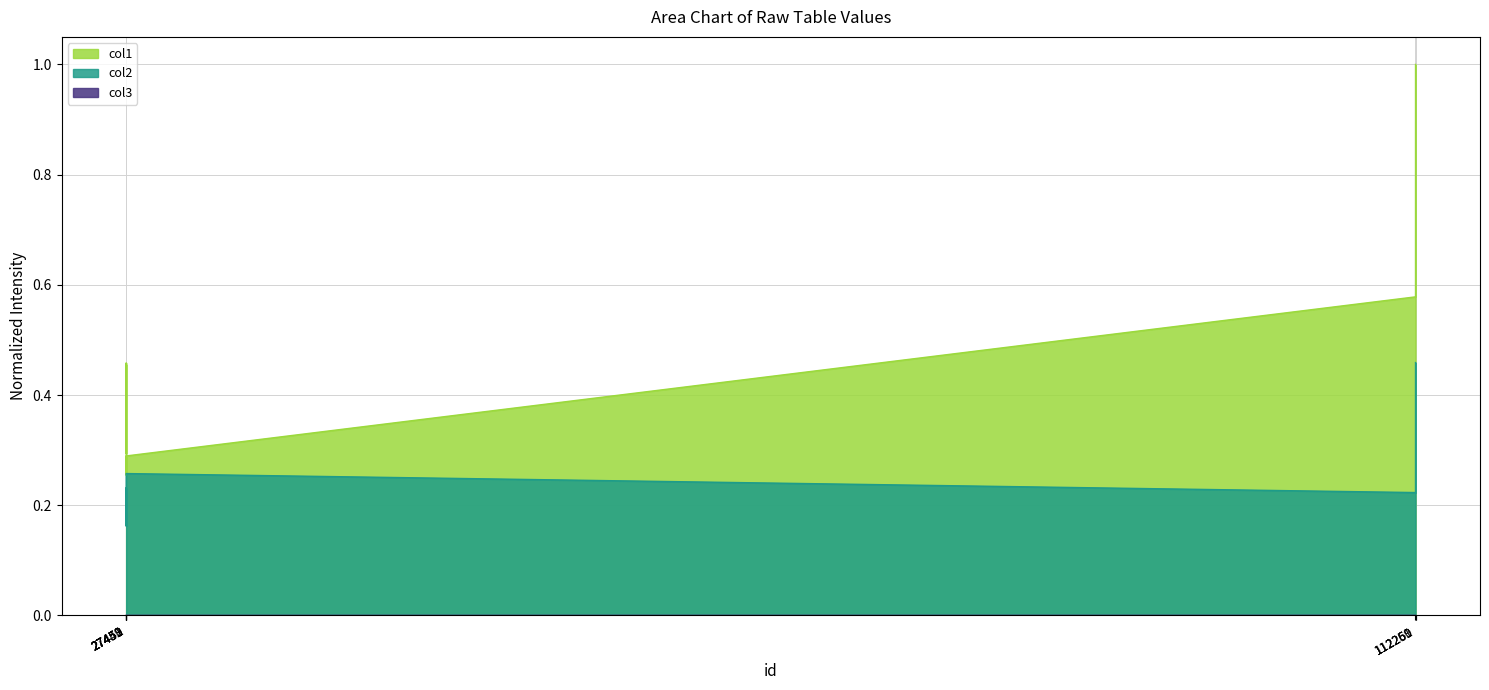

True or false: col3 has more than 1 points higher than both neighbors.

False